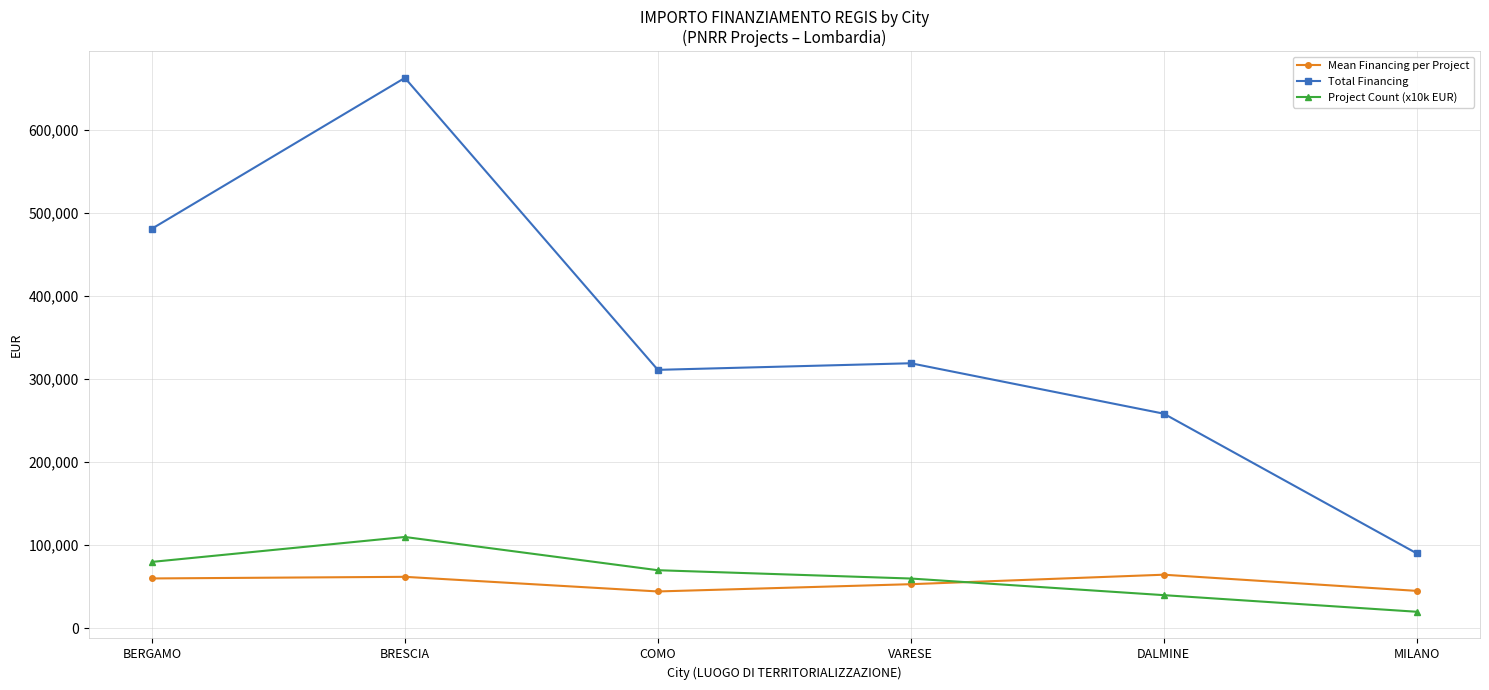

True or false: Mean Financing per Project has more than 2 interior local peaks.

False